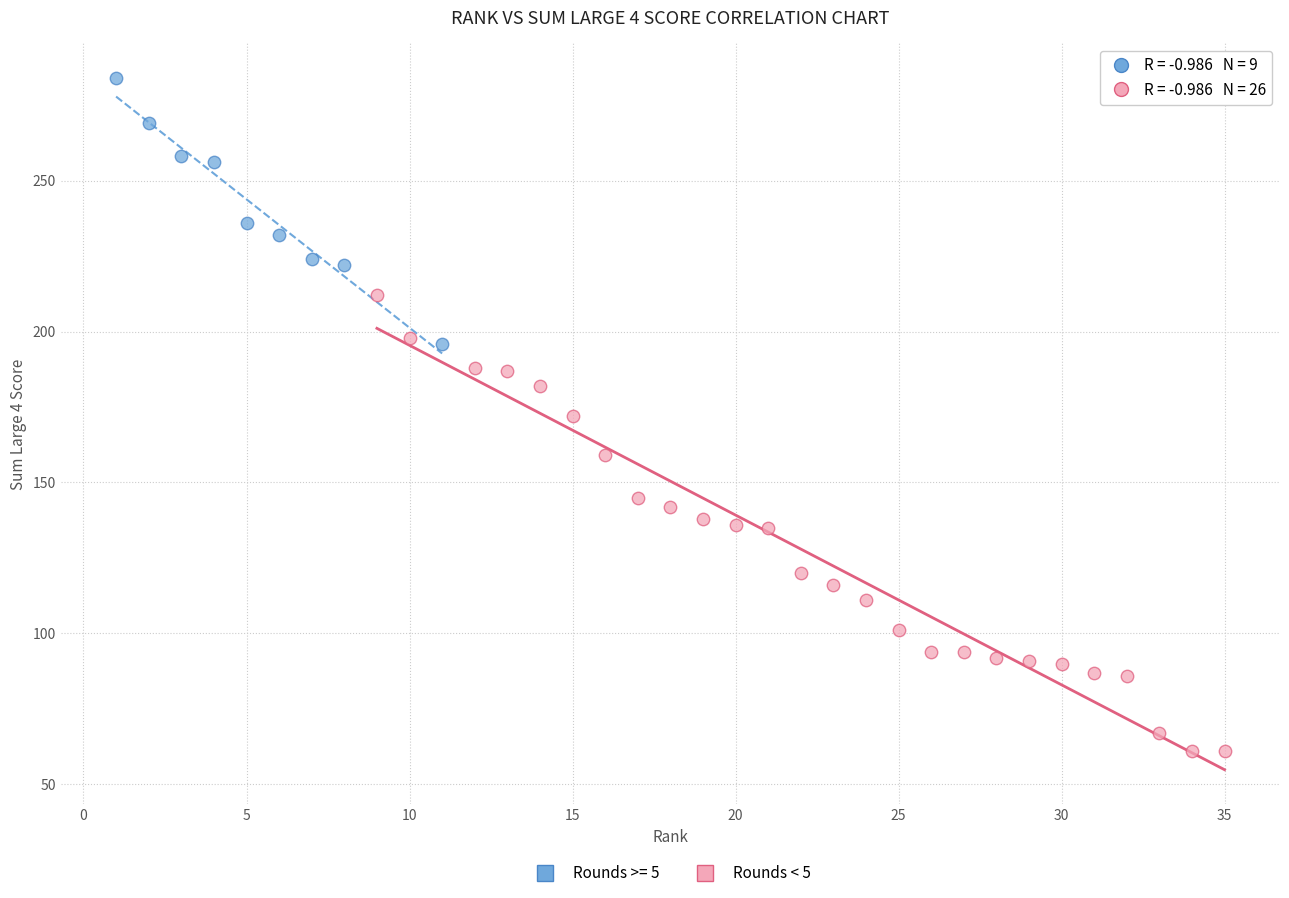

Which series reaches the maximum Y coordinate?

Rounds >= 5